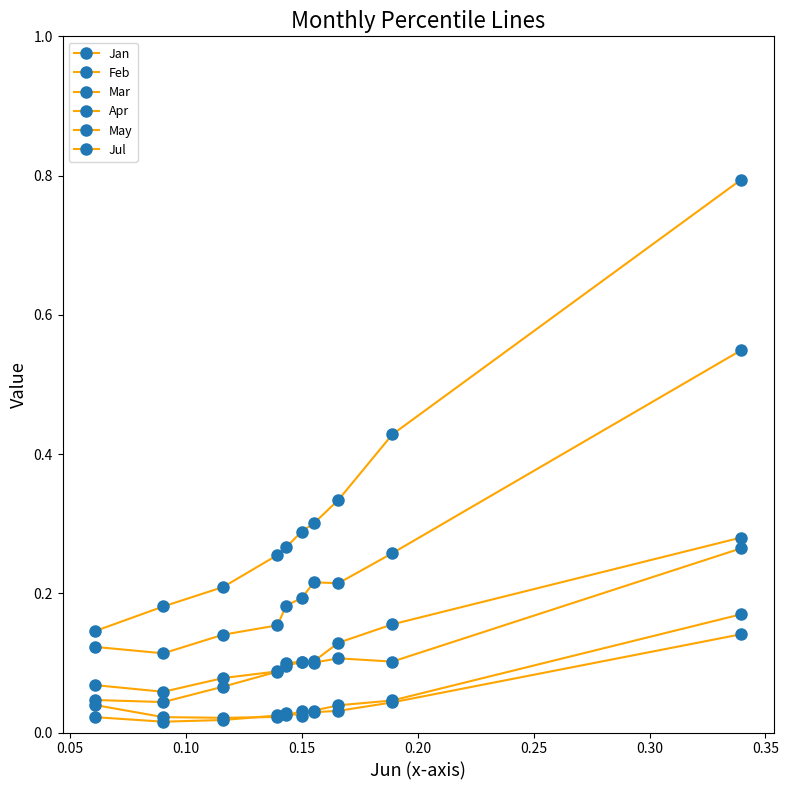

Reading left to right, list all the values displayed in this chart.

Jan: 0.0	0.0	0.1	0.1	0.1	0.1	0.1	0.1	0.2	0.3
Feb: 0.1	0.1	0.1	0.2	0.2	0.2	0.2	0.2	0.3	0.5
Mar: 0.0	0.0	0.0	0.0	0.0	0.0	0.0	0.0	0.0	0.2
Apr: 0.1	0.1	0.1	0.1	0.1	0.1	0.1	0.1	0.1	0.3
May: 0.0	0.0	0.0	0.0	0.0	0.0	0.0	0.0	0.0	0.1
Jul: 0.1	0.2	0.2	0.3	0.3	0.3	0.3	0.3	0.4	0.8